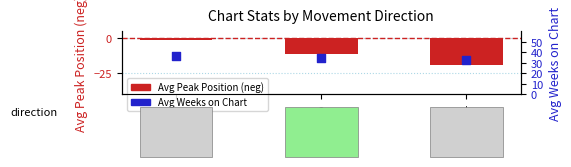

At which category is the sum across all series the highest?

down